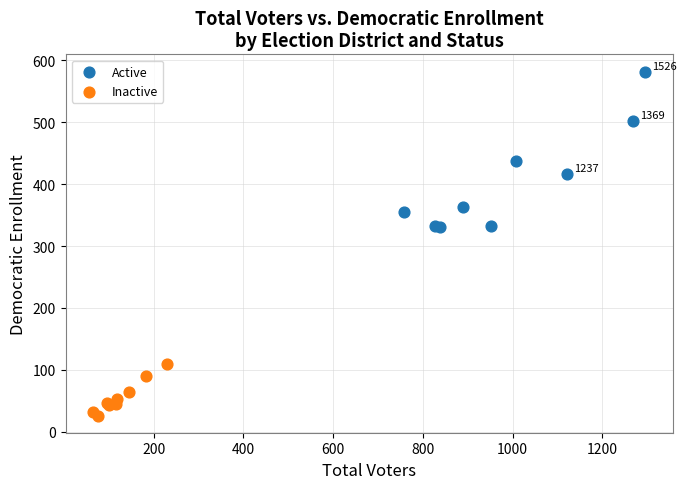

Which series contains the lowest Y value?

Inactive